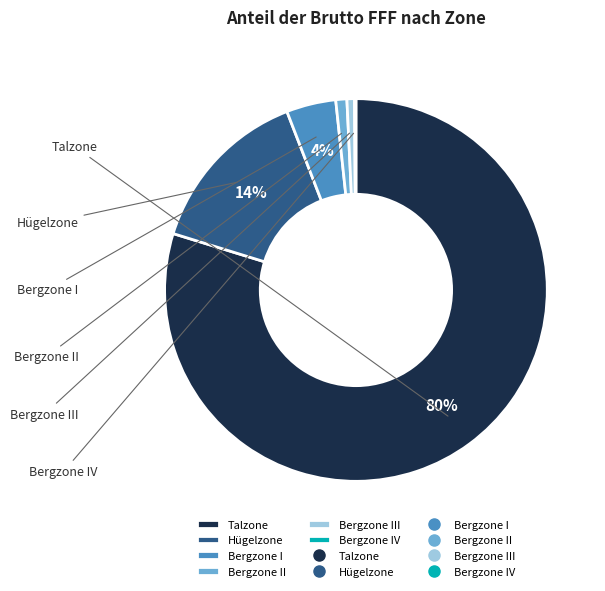

Which has a higher value, Bergzone II or Bergzone IV?

Bergzone II